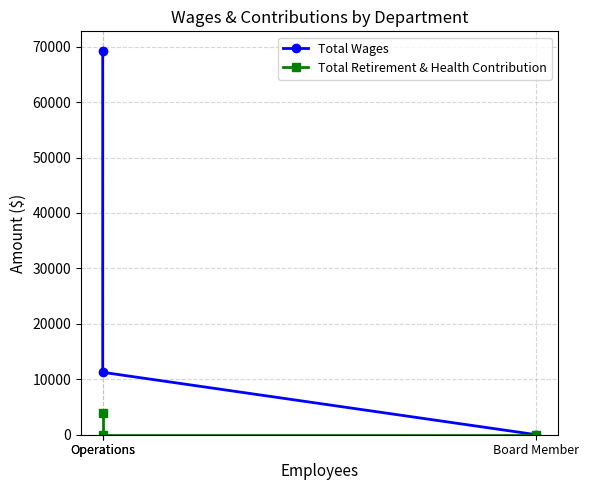

What is the sum of the Total Retirement & Health Contribution values at Operations and Operations?

3851